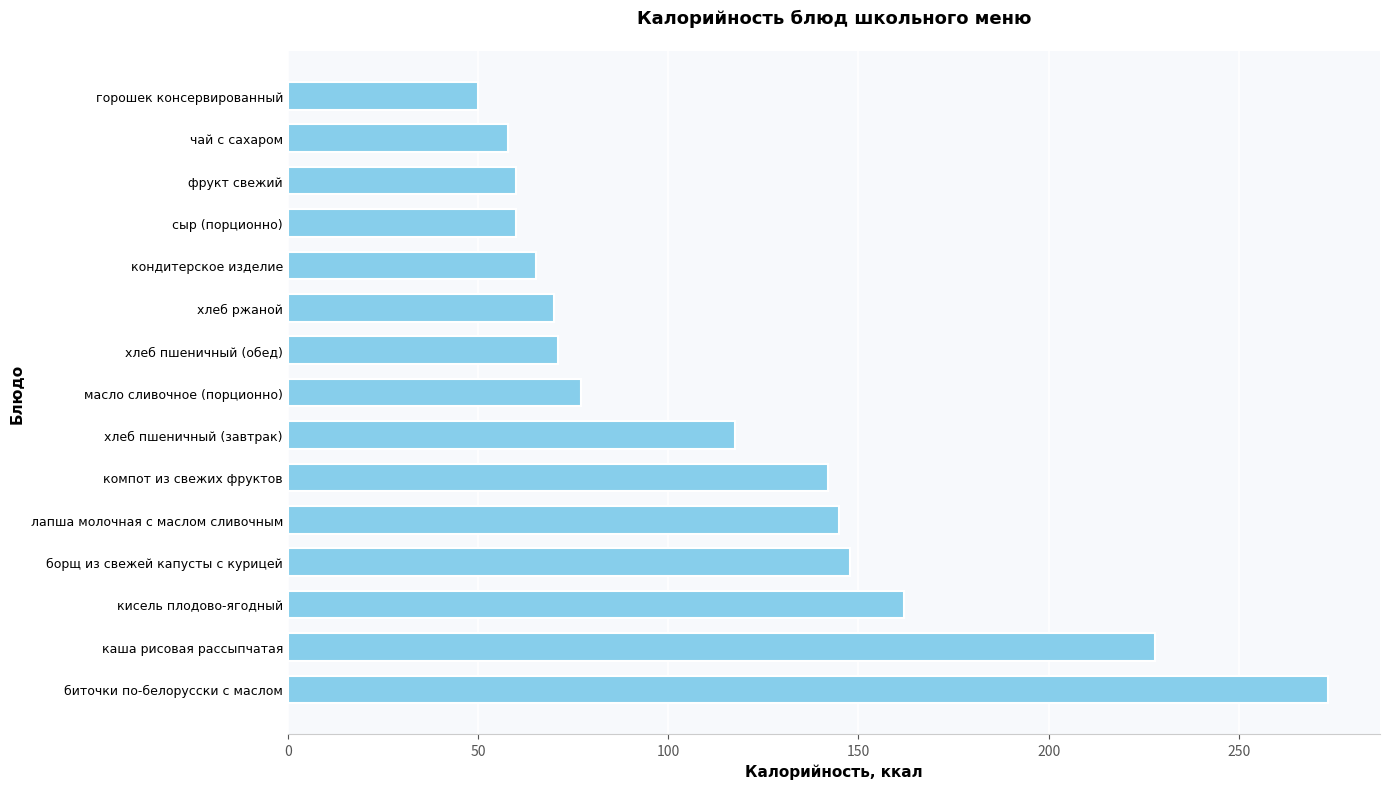

What is the difference between the values at кисель плодово-ягодный and фрукт свежий?

102.0